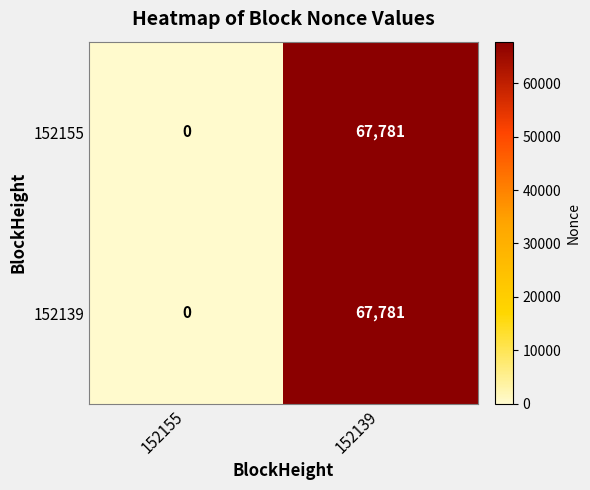

Reading left to right, list all the values displayed in this chart.

152155: 152155=0	152139=67781
152139: 152155=0	152139=67781